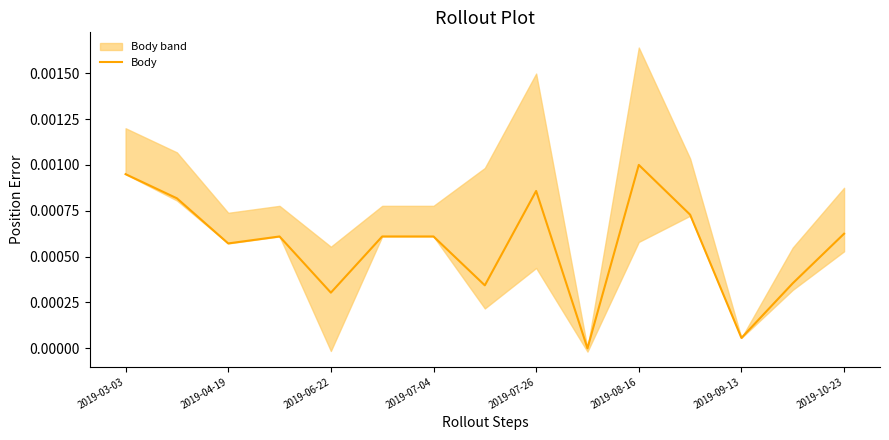

The chart shows a value of 0.0 at 13. True or false?

True